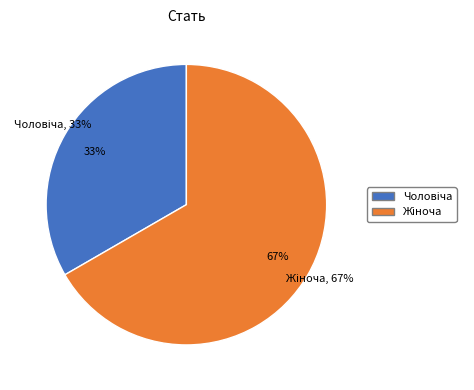

What is the majority slice?

Жіноча